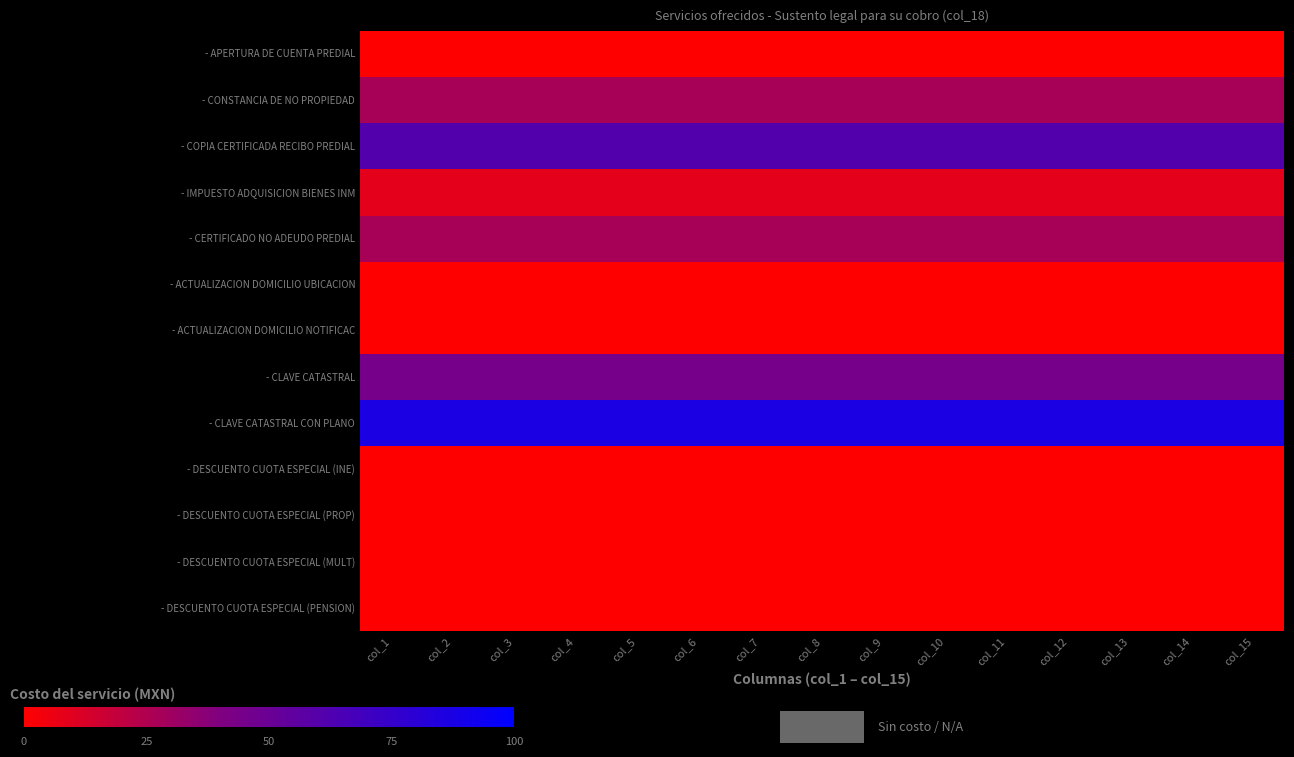

Which category has the highest value across all series?

col_1